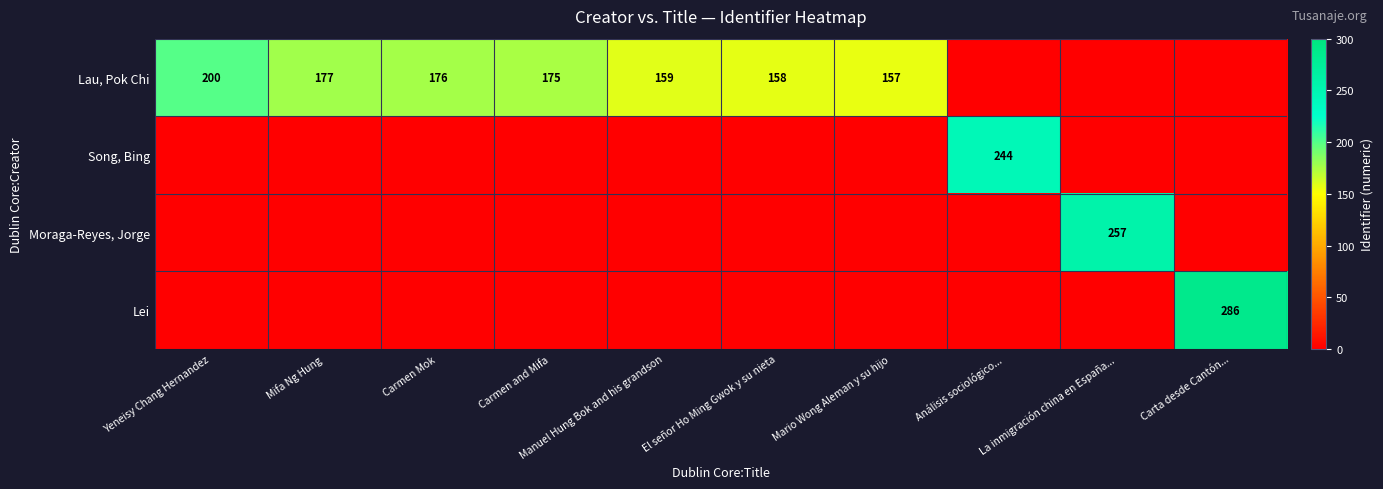

At which category is the sum across all series the highest?

Carta desde Cantón...